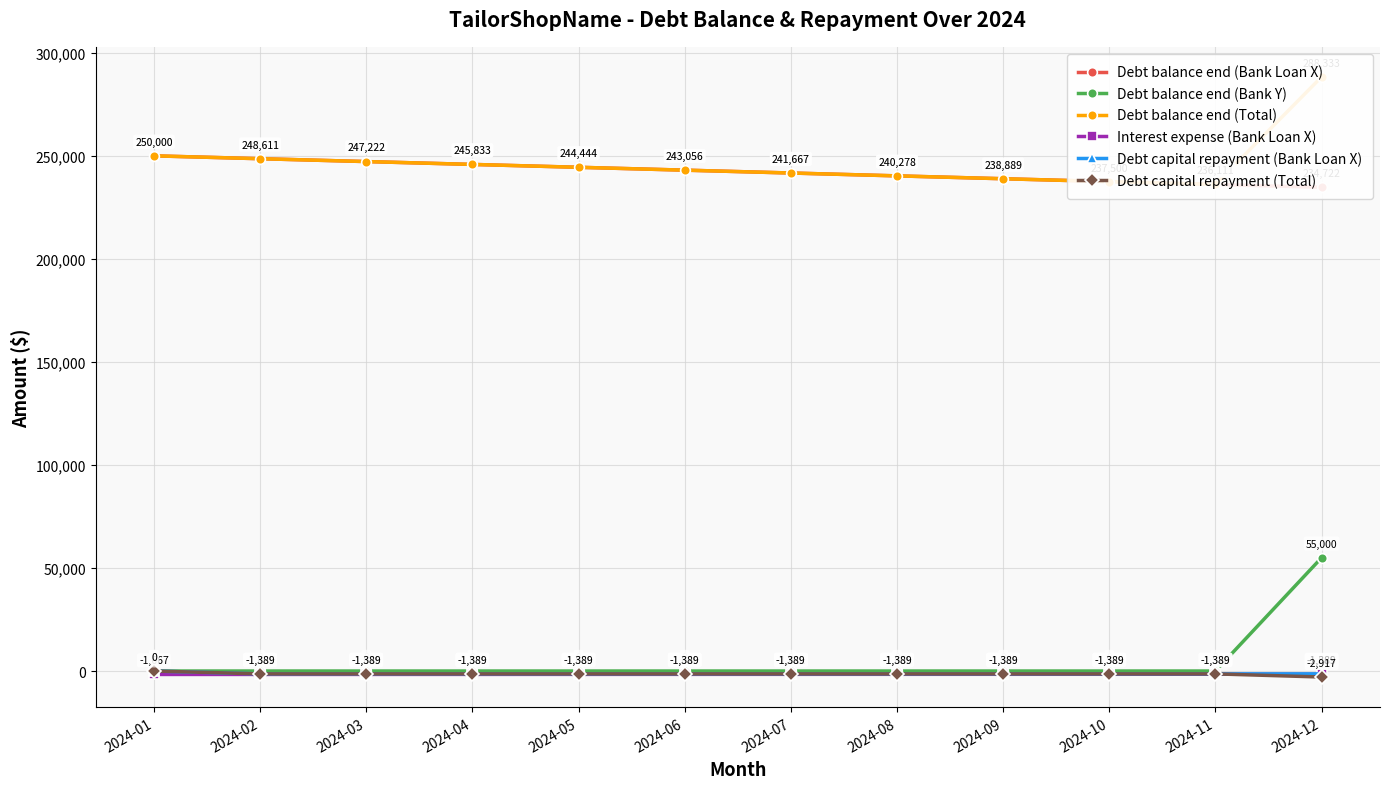

Is this an area chart (filled region under the line)?

No